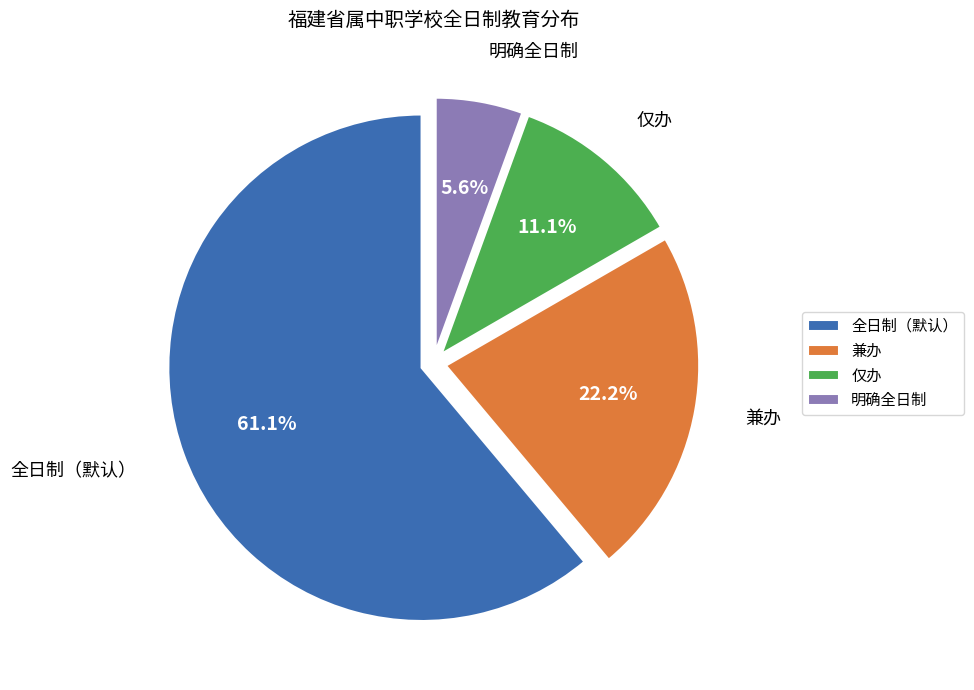

Count the number of slices in the pie.

4